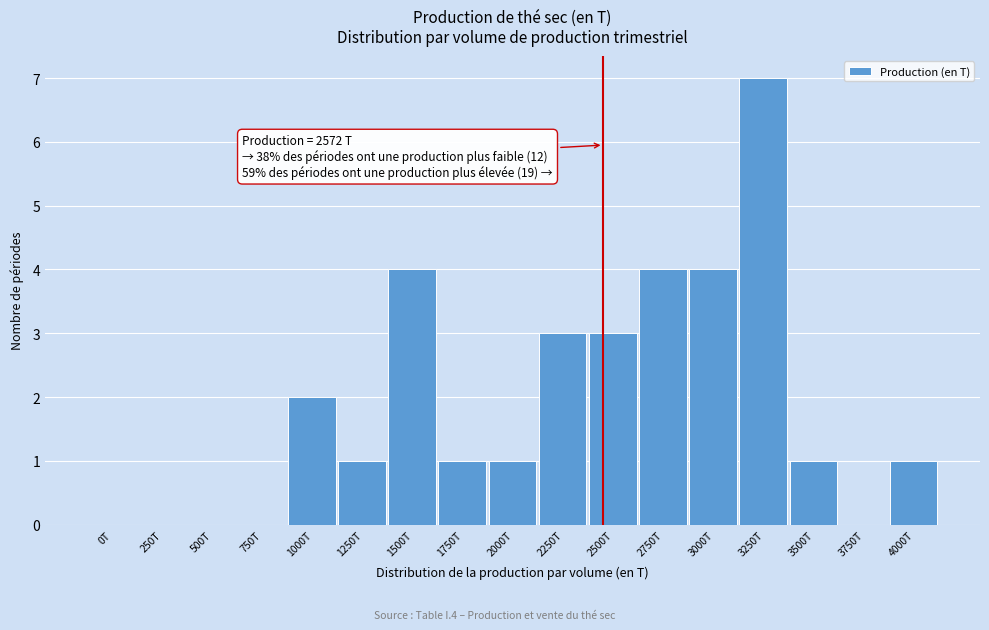

Reading left to right, list all the values displayed in this chart.

0T=0	250T=0	500T=0	750T=0	1000T=2	1250T=1	1500T=4	1750T=1	2000T=1	2250T=3	2500T=3	2750T=4	3000T=4	3250T=7	3500T=1	3750T=0	4000T=1